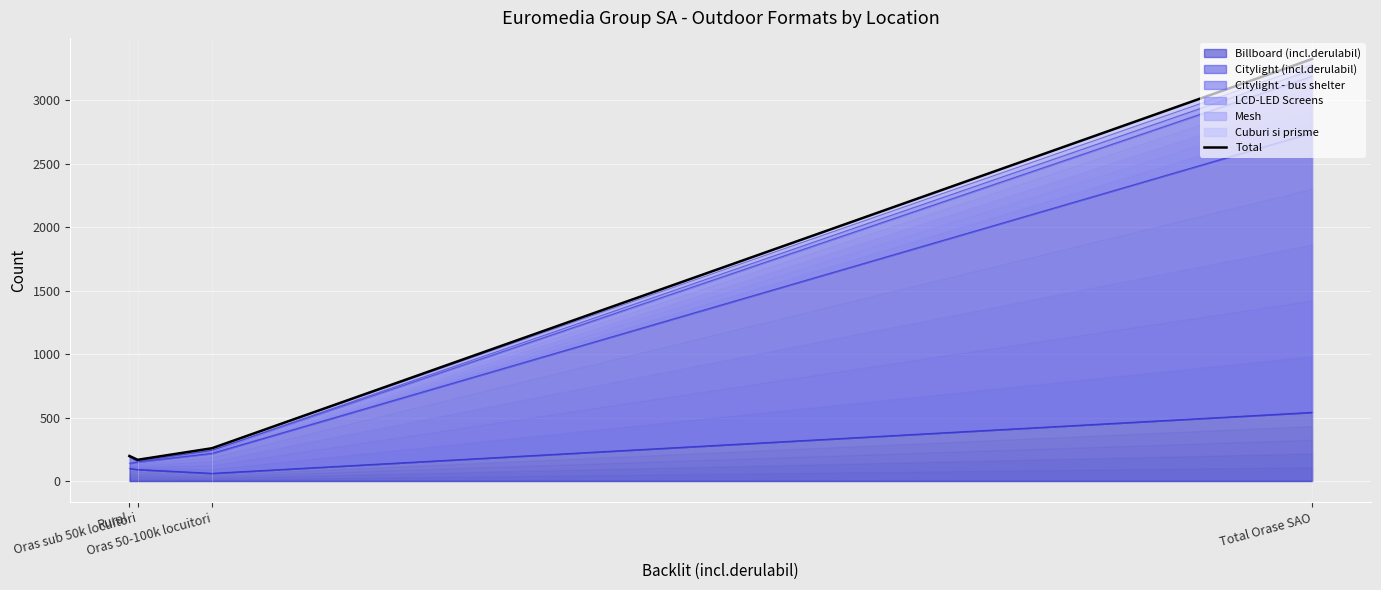

What is the label of the 4th point from the right?

Rural